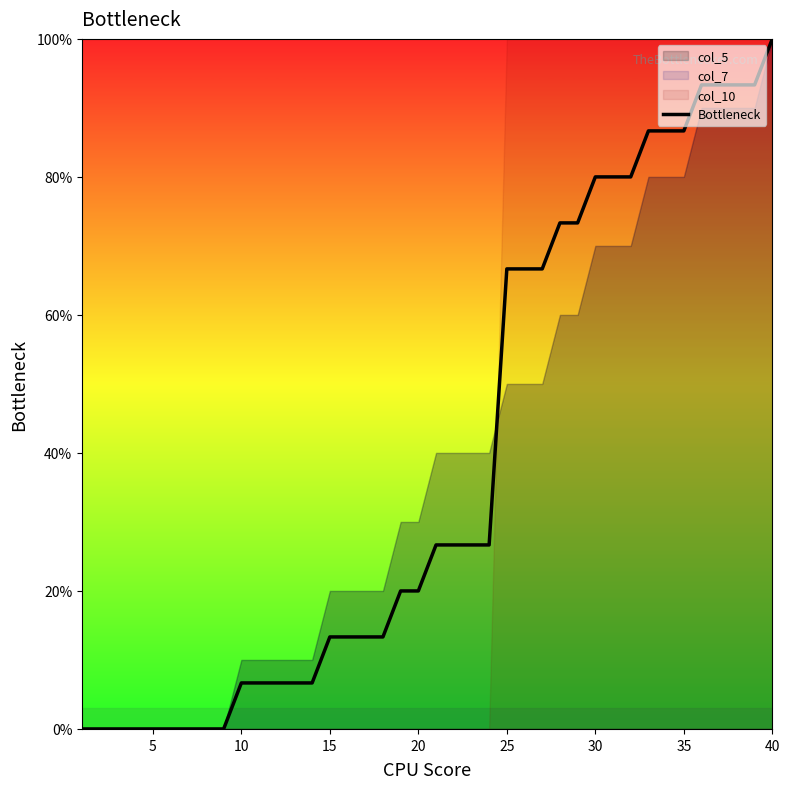

The Bottleneck series shows 66.7 at 25. True or false?

True